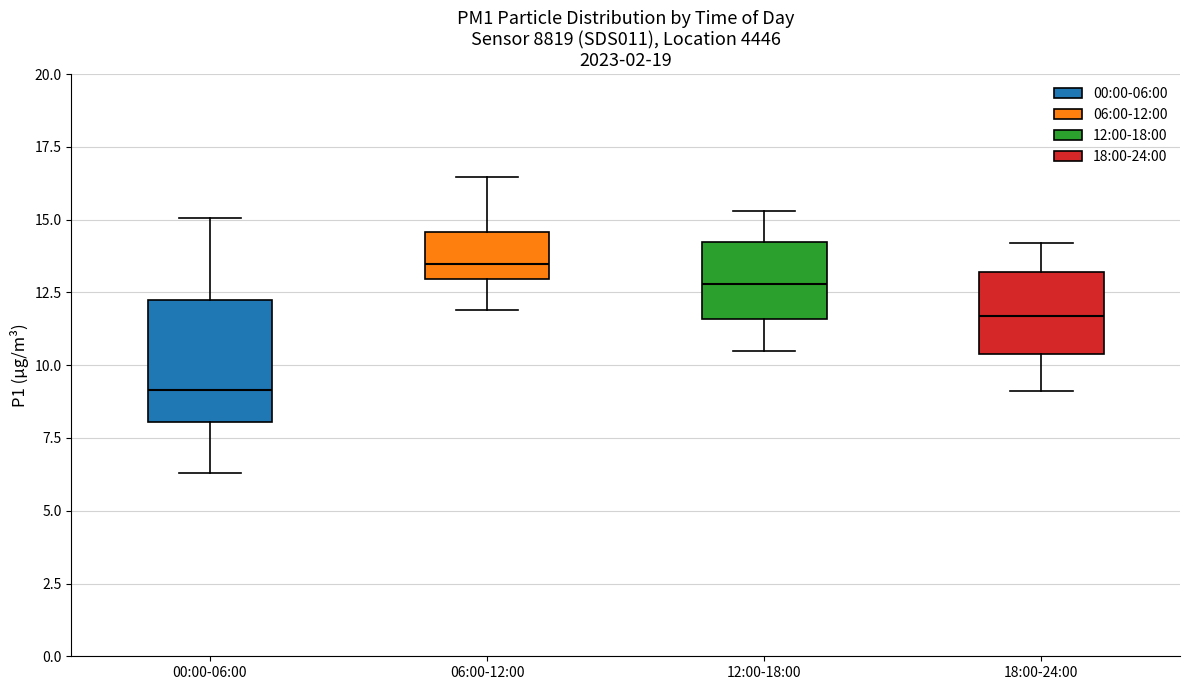

Reading left to right, read every box against the y-axis: the position of its median line, the range the box covers, and the ends of its whiskers. The values are not printed on the chart, so give them approximately, as read against the axis.

00:00-06:00: median 9.0, box 8.0 to 12.0, whiskers 6.5 to 15.0
06:00-12:00: median 13.5, box 13.0 to 14.5, whiskers 12.0 to 16.5
12:00-18:00: median 13.0, box 11.5 to 14.0, whiskers 10.5 to 15.5
18:00-24:00: median 11.5, box 10.5 to 13.0, whiskers 9.0 to 14.0